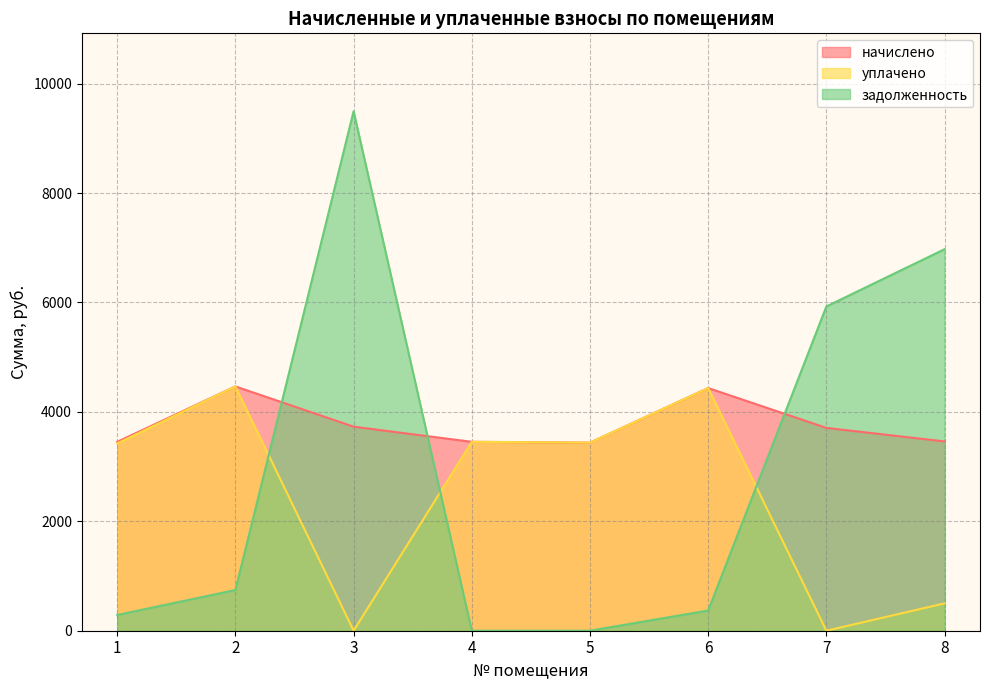

What is the sum of all задолженность values?

23796.7